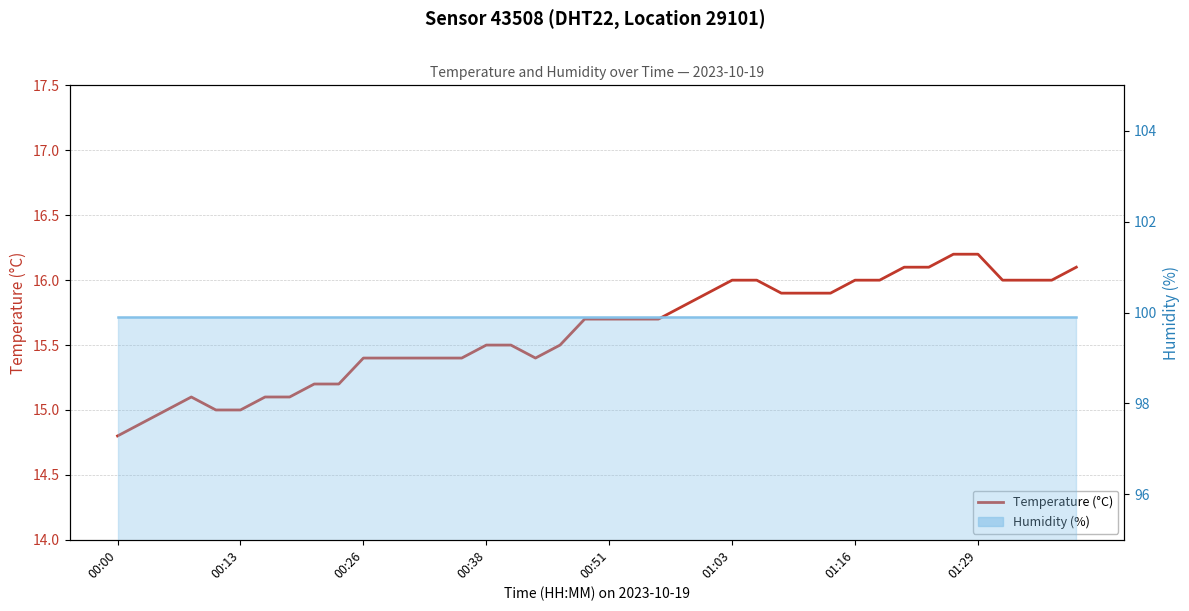

What is the smallest value displayed?

14.8